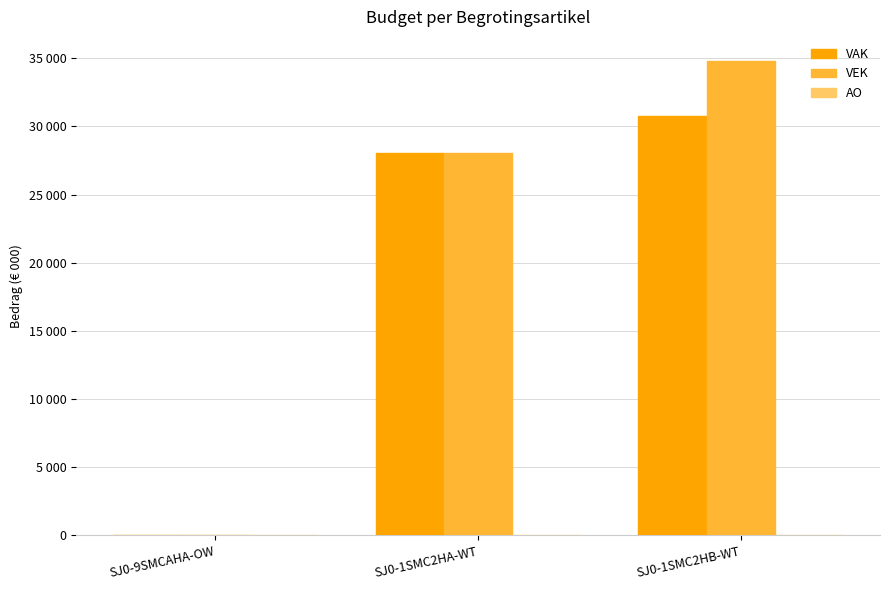

What is the label of the 1st bar from the left?

SJ0-9SMCAHA-OW